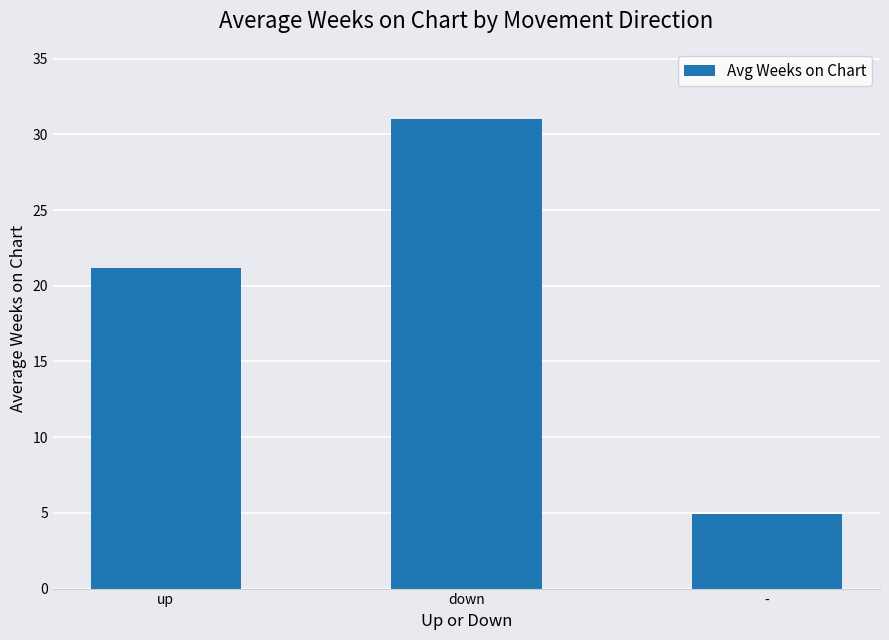

Reading left to right, extract all data points from this chart.

21.2	31.0	4.9